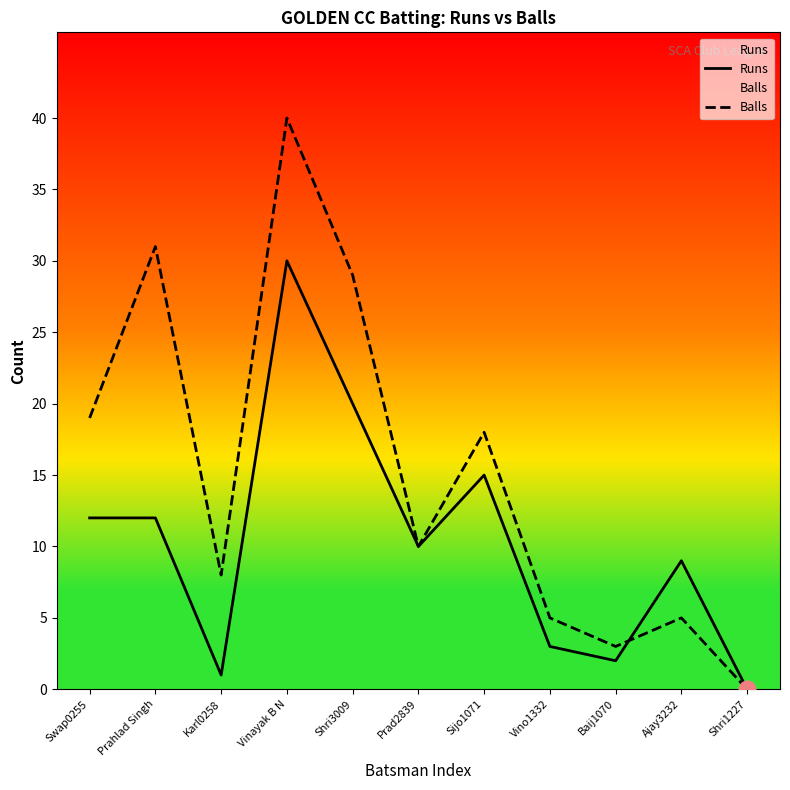

Reading left to right, extract all data points from this chart.

Runs: 12	12	1	30	20	10	15	3	2	9	0
Balls: 19	31	8	40	29	10	18	5	3	5	0